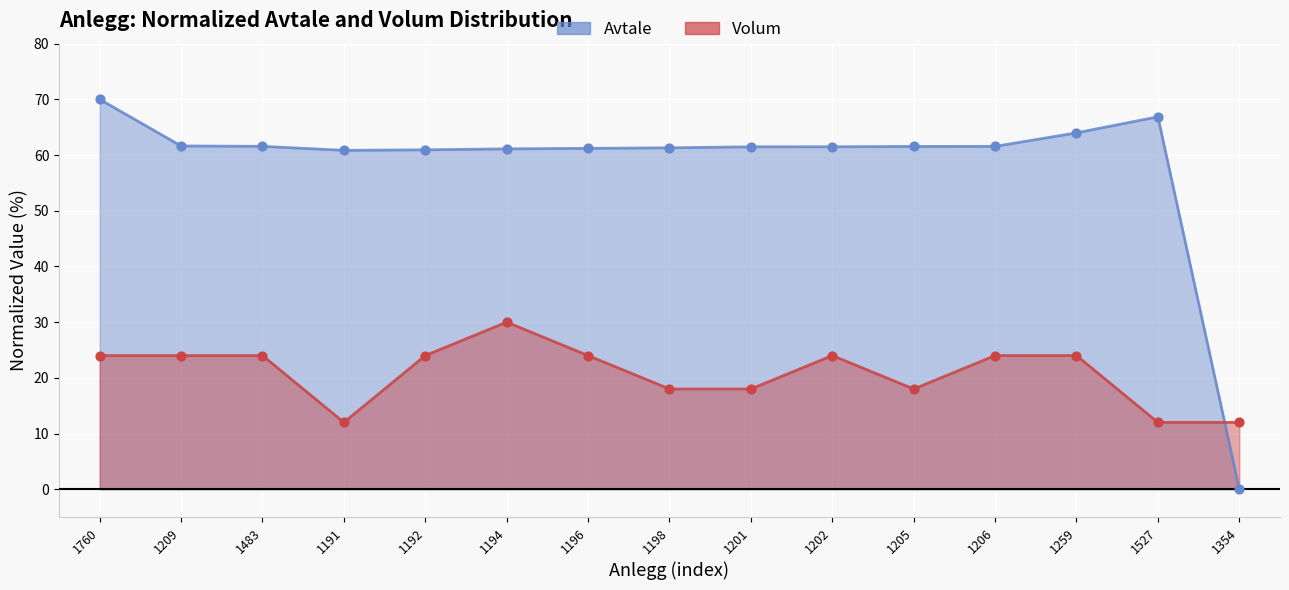

Is the value of Avtale at 1202 greater than the value of Volum at 1527?

Yes